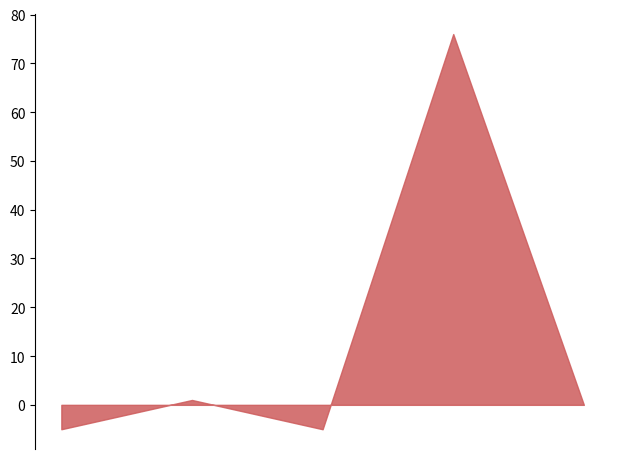

What is the maximum value shown in the chart?

76